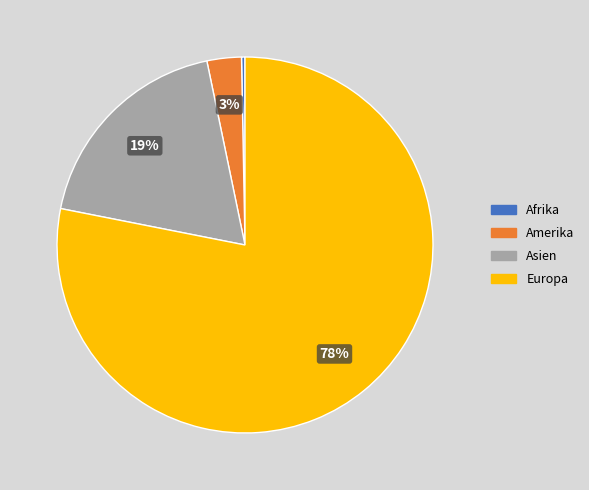

How many segments does this pie chart have?

4